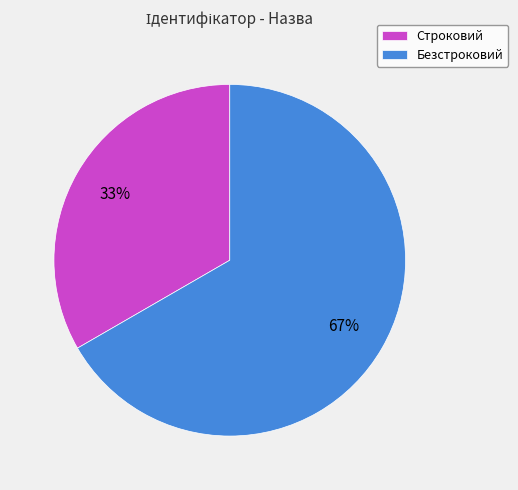

To the nearest percent, what is the average slice percentage?

50%